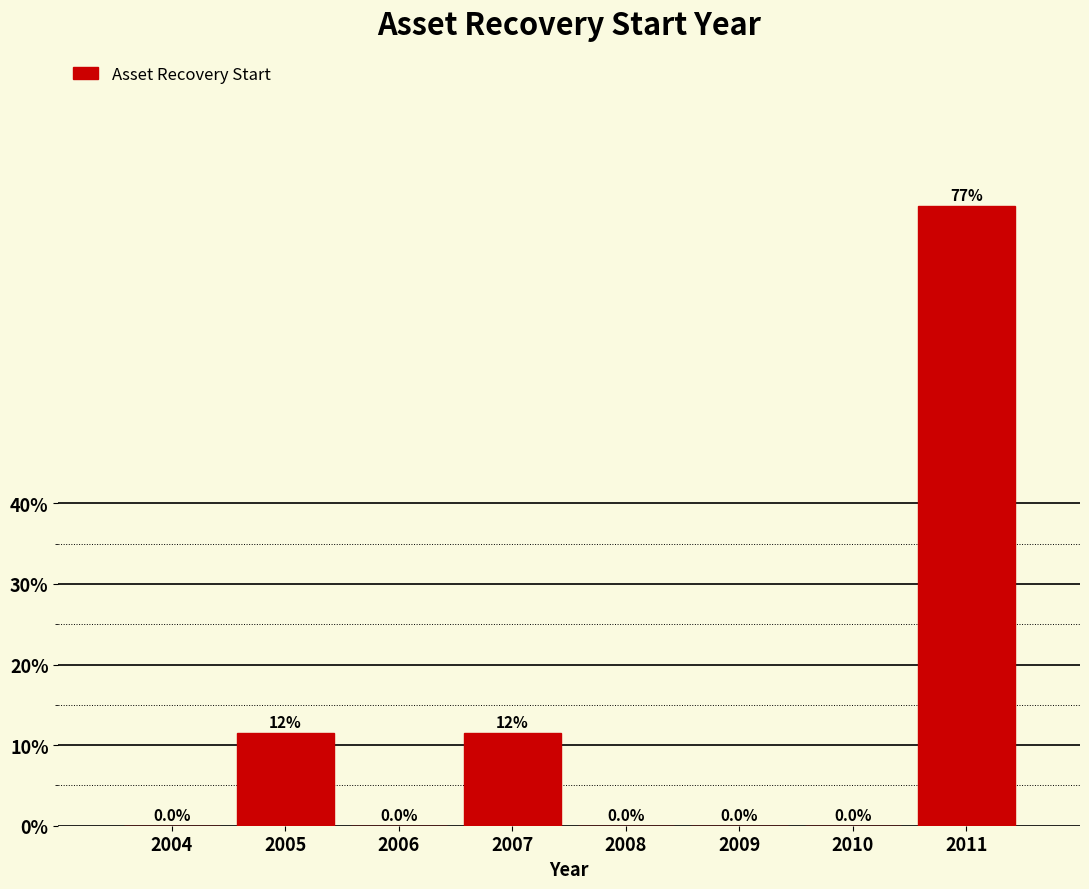

Reading left to right, what are all the values shown in this chart?

2004=0.0	2005=11.5	2006=0.0	2007=11.5	2008=0.0	2009=0.0	2010=0.0	2011=76.9